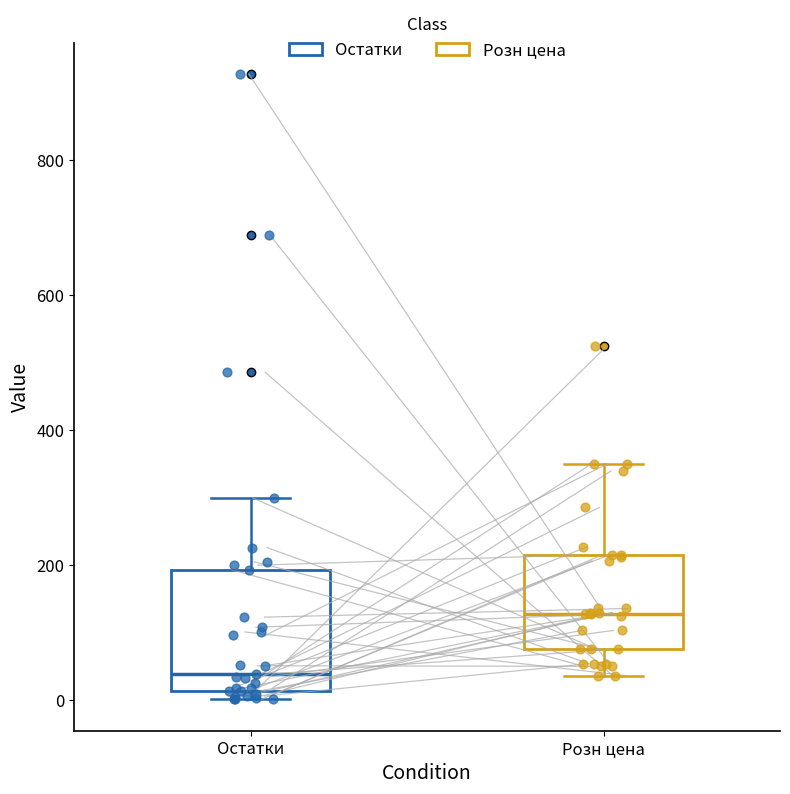

Comparing the boxes themselves (not the whiskers), which one is the tallest?

Остатки